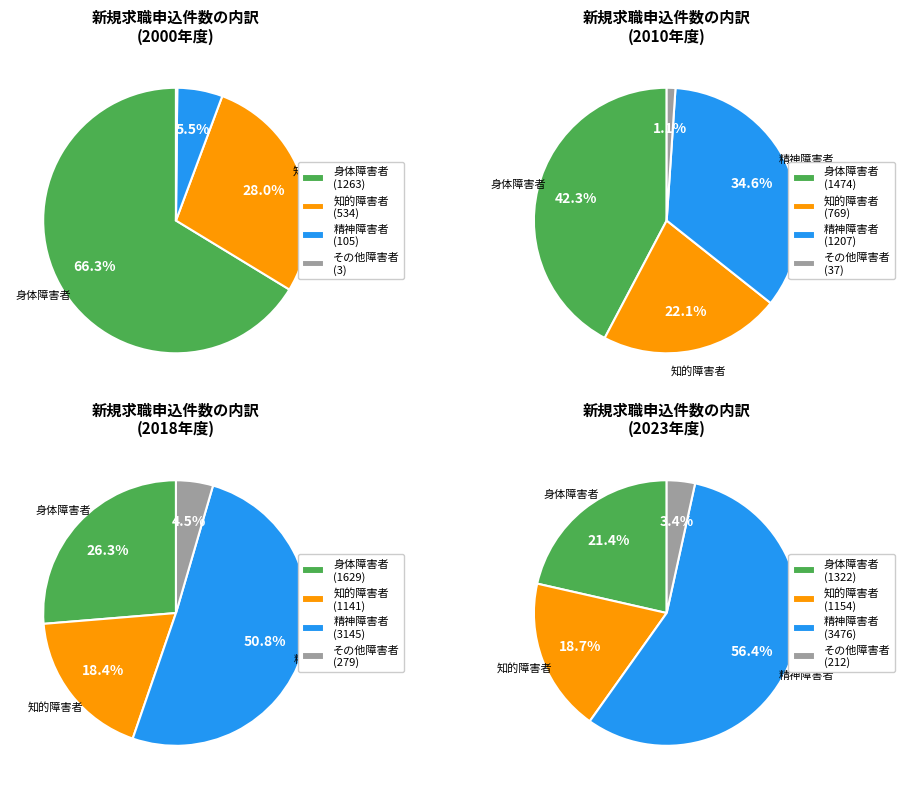

Does 22 account for over 50% of the chart?

No